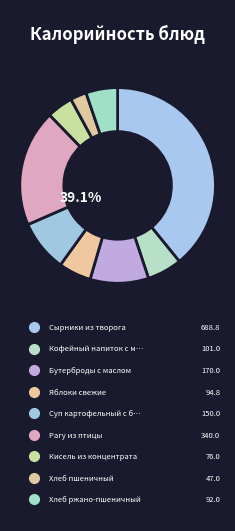

Is there any slice that represents more than half of the pie?

No